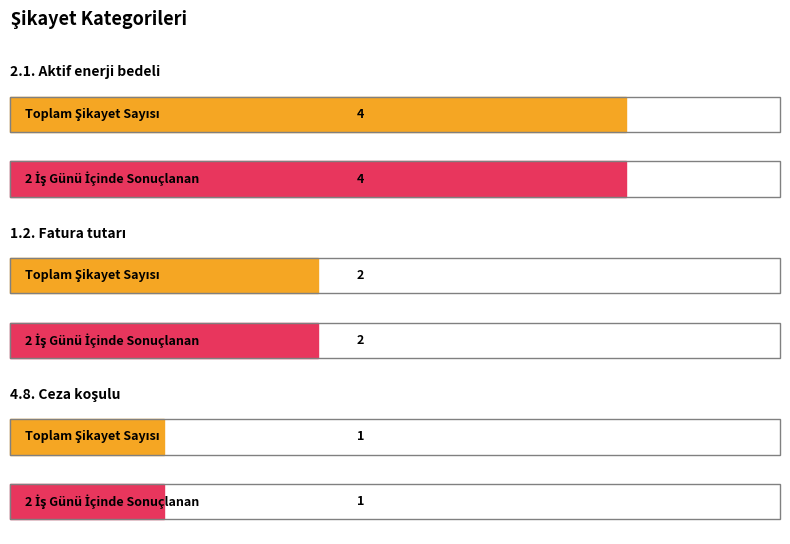

What is the difference between the 2 İş Günü İçinde Sonuçlanan values at 1.2. Fatura tutarı and 4.8. Ceza koşulu?

1